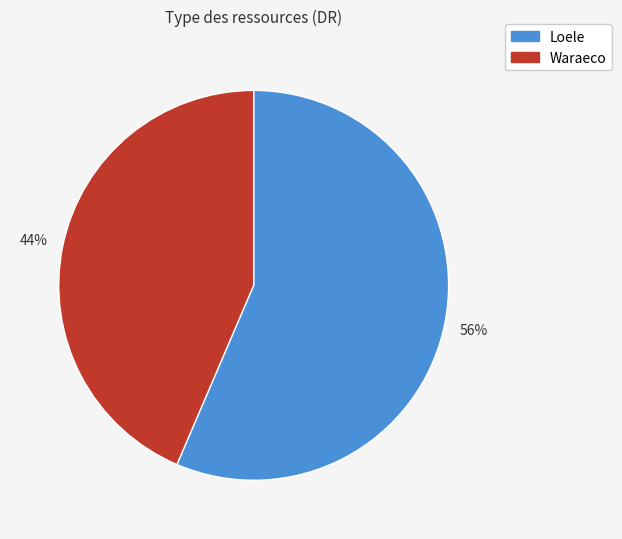

Do Loele and Waraeco together represent more than half of the pie?

Yes